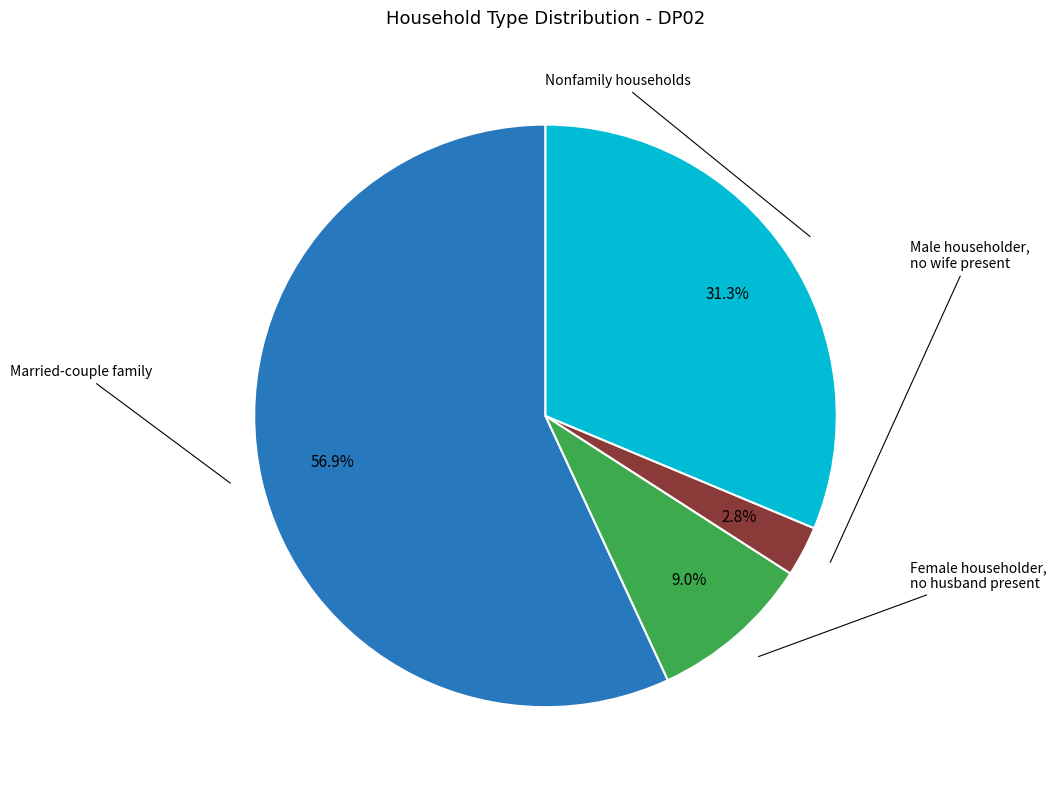

Is there any slice that represents more than half of the pie?

Yes